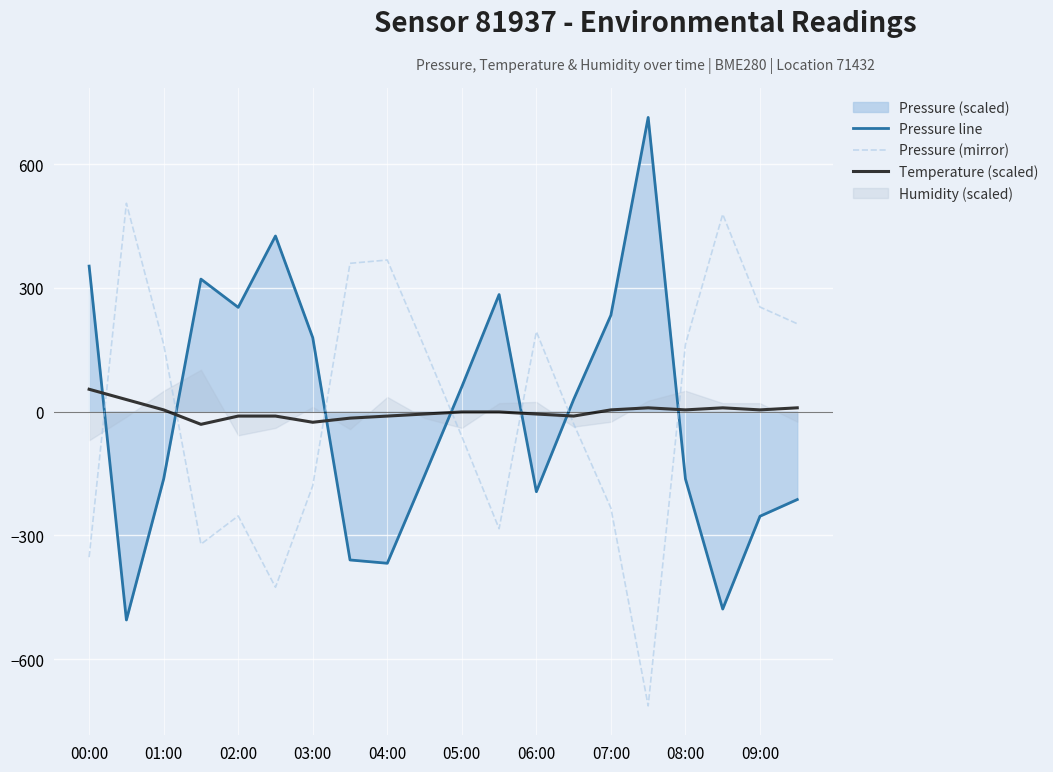

How many intersections are there between Pressure line and Temperature (scaled)?

7